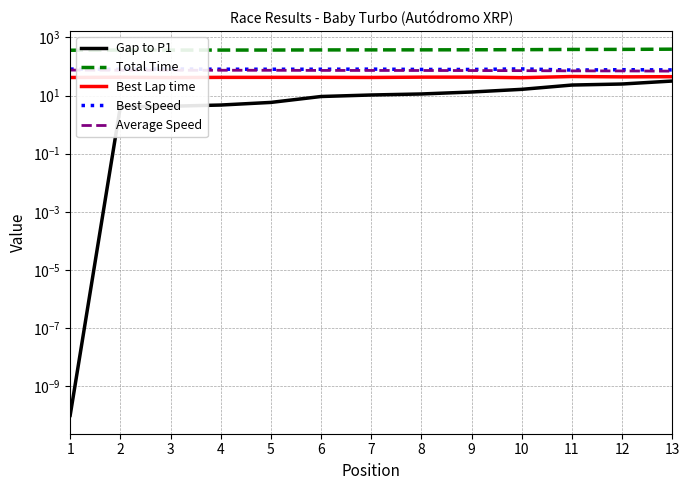

What is the sum of all Total Time values?

4880.0